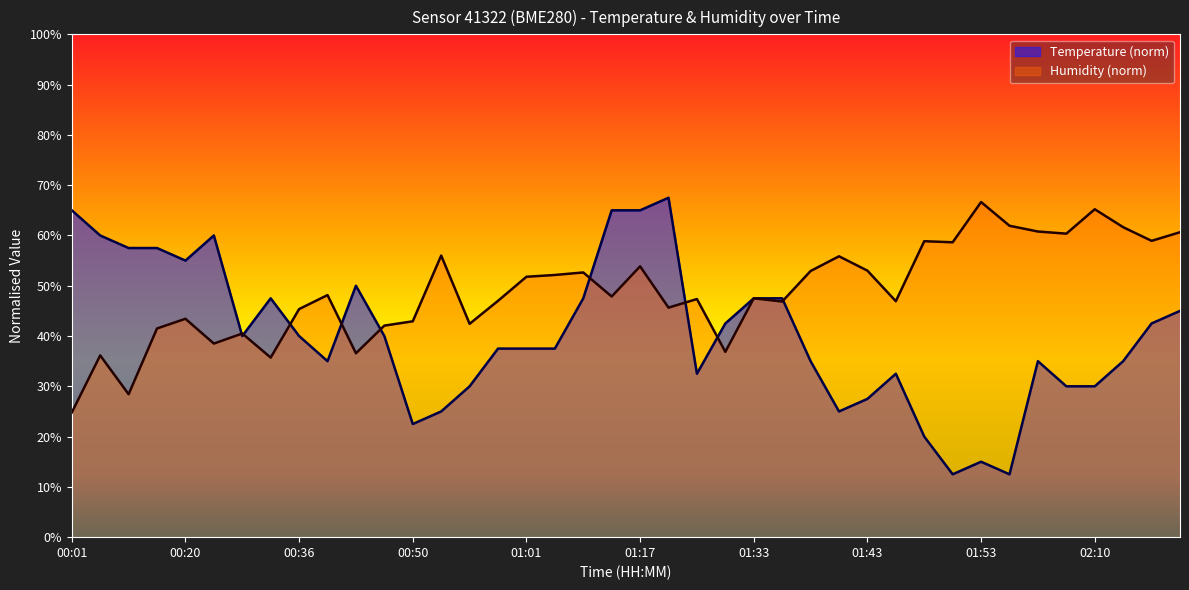

What is the sum of all humidity values?

1954.4